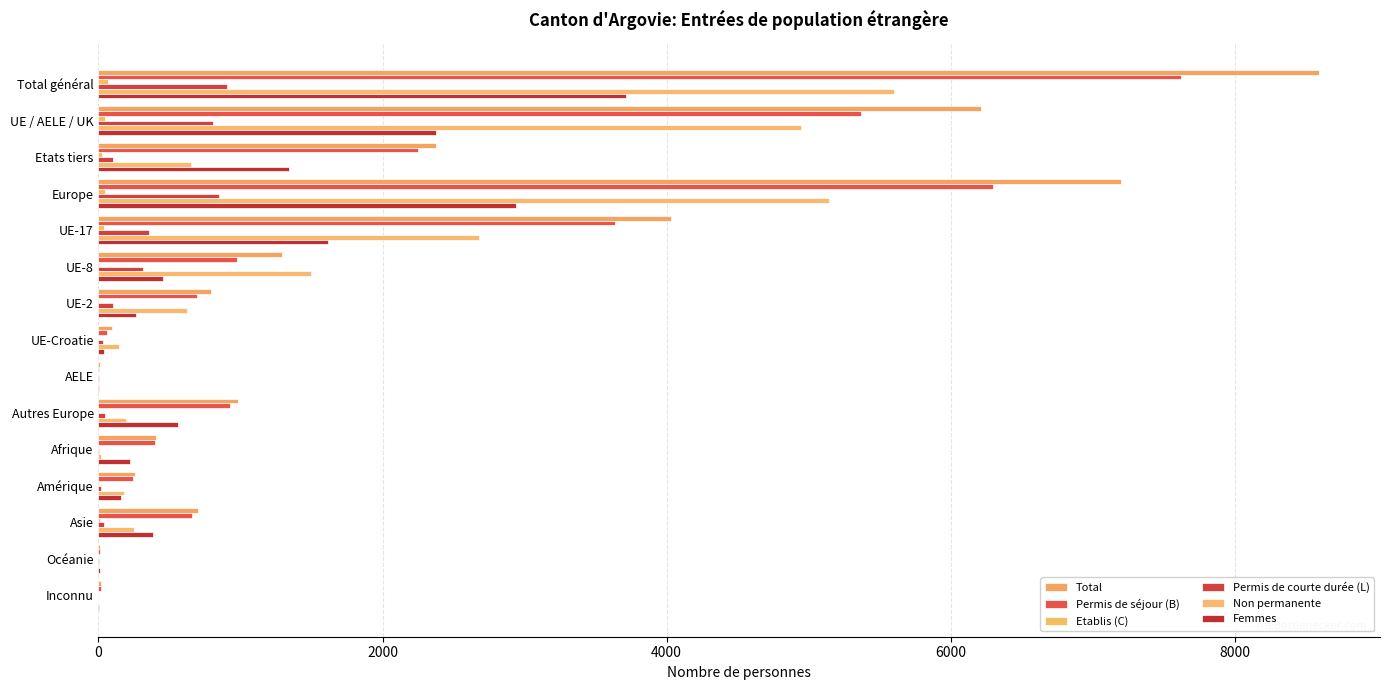

How many series are shown in this chart?

6